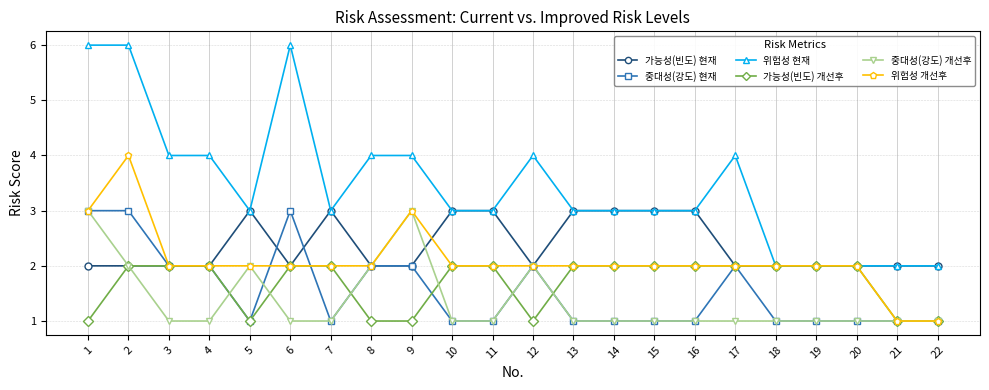

What is the greatest value displayed?

6